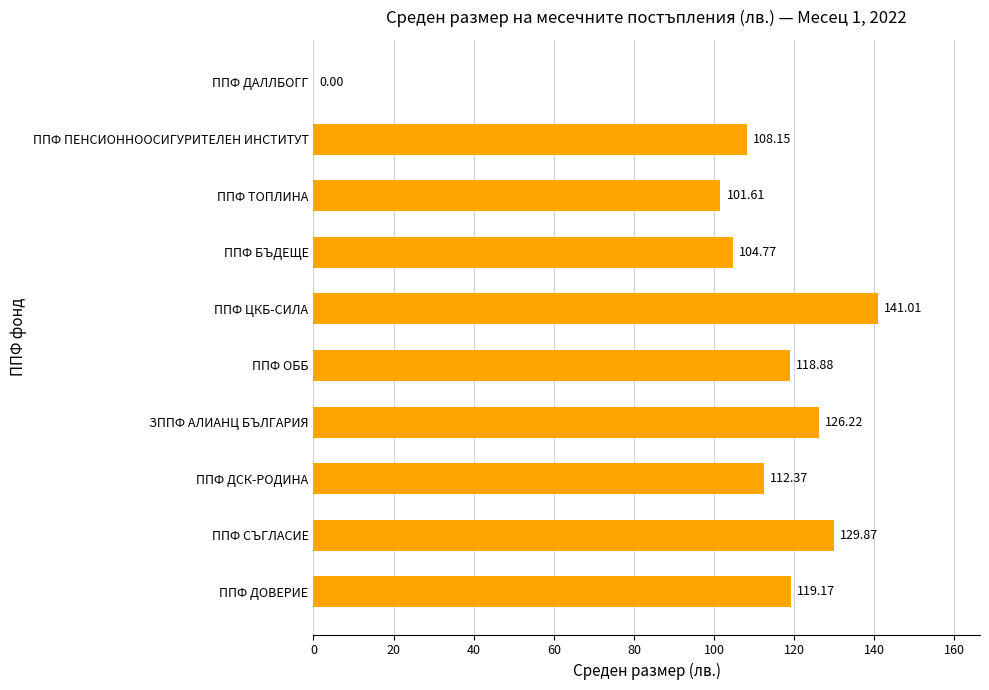

Which has a higher value, ППФ ДАЛЛБОГГ or ППФ СЪГЛАСИЕ?

ППФ СЪГЛАСИЕ